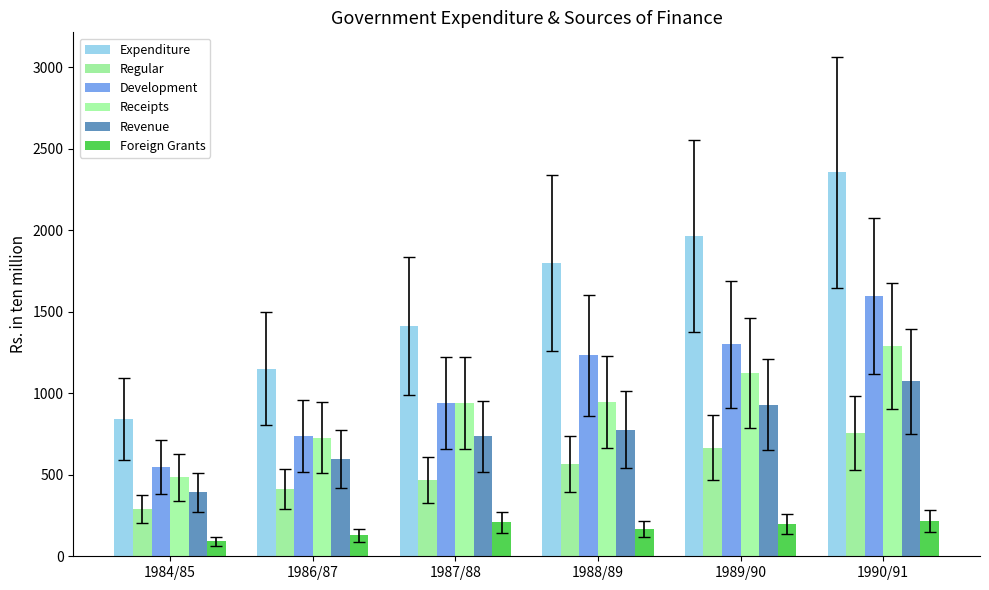

True or false: Regular has a value of 801.2 at 1988/89.

False